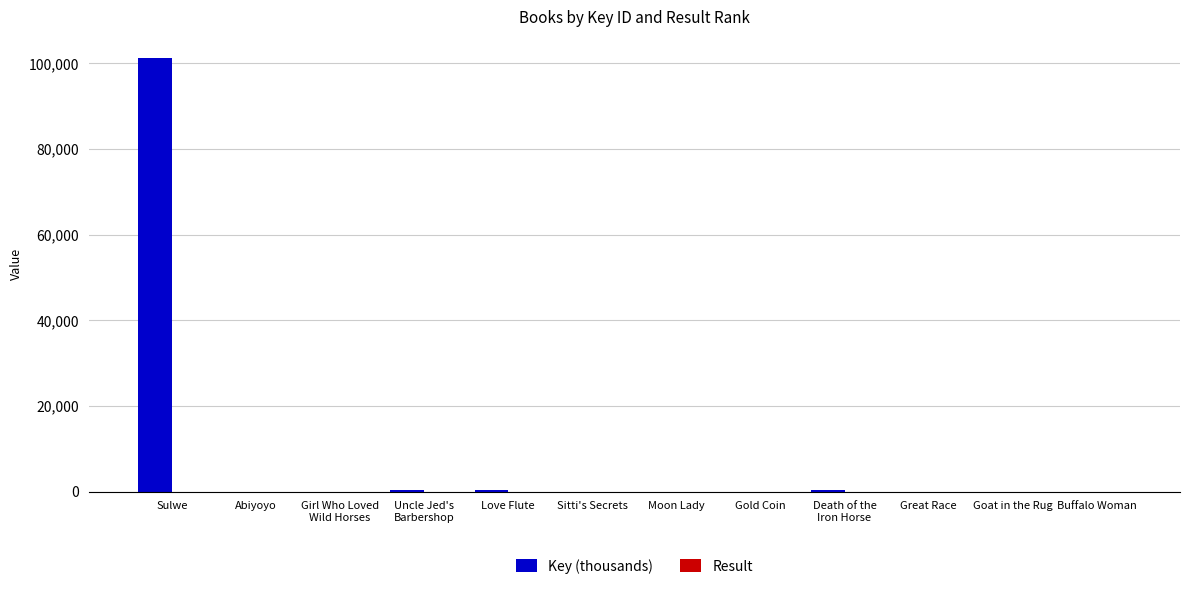

What is the sum of all Key (thousands) values?

102171.2